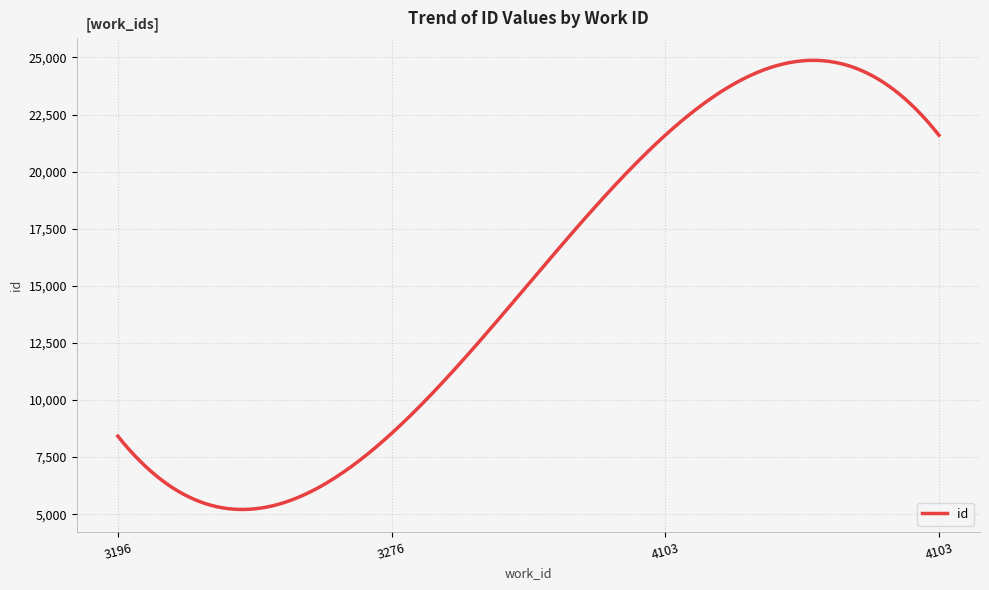

What is the difference between the maximum and minimum values?

19664.7